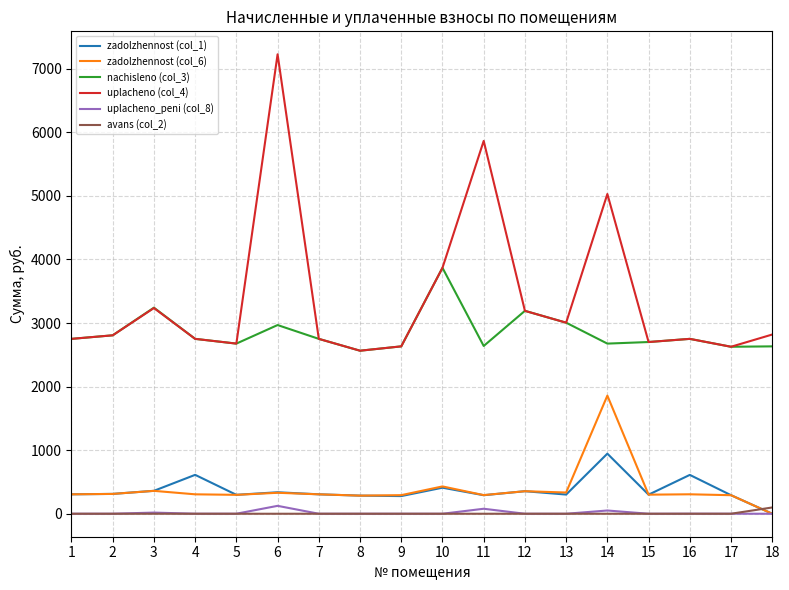

Between 1 and 4, which series saw the biggest shift?

zadolzhennost (col_1)